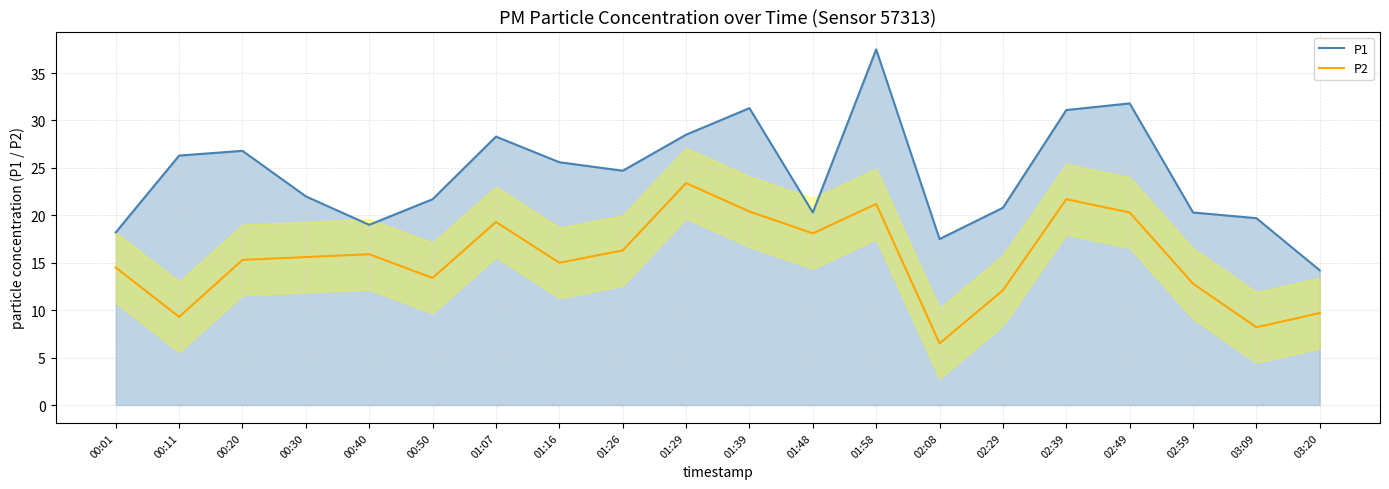

Reading left to right, extract all data points from this chart.

P1: 18.2	26.3	26.8	22.0	19.0	21.7	28.3	25.6	24.7	28.5	31.3	20.3	37.5	17.5	20.8	31.1	31.8	20.3	19.7	14.2
P2: 14.5	9.3	15.3	15.6	15.9	13.4	19.3	15.0	16.3	23.4	20.4	18.1	21.2	6.5	12.1	21.7	20.3	12.8	8.2	9.7